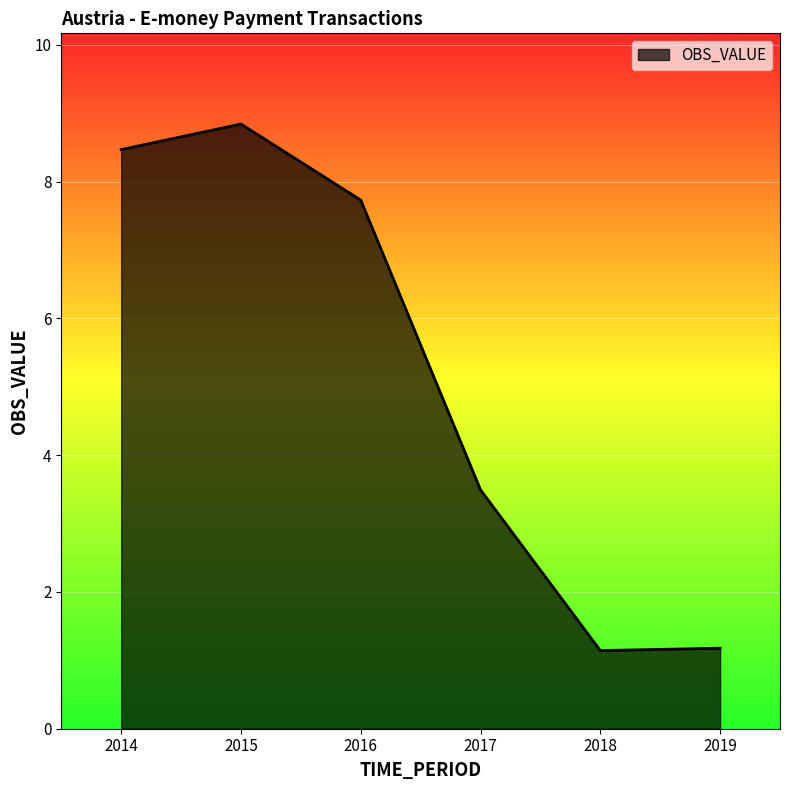

Between 2015 and 2017, which is larger?

2015